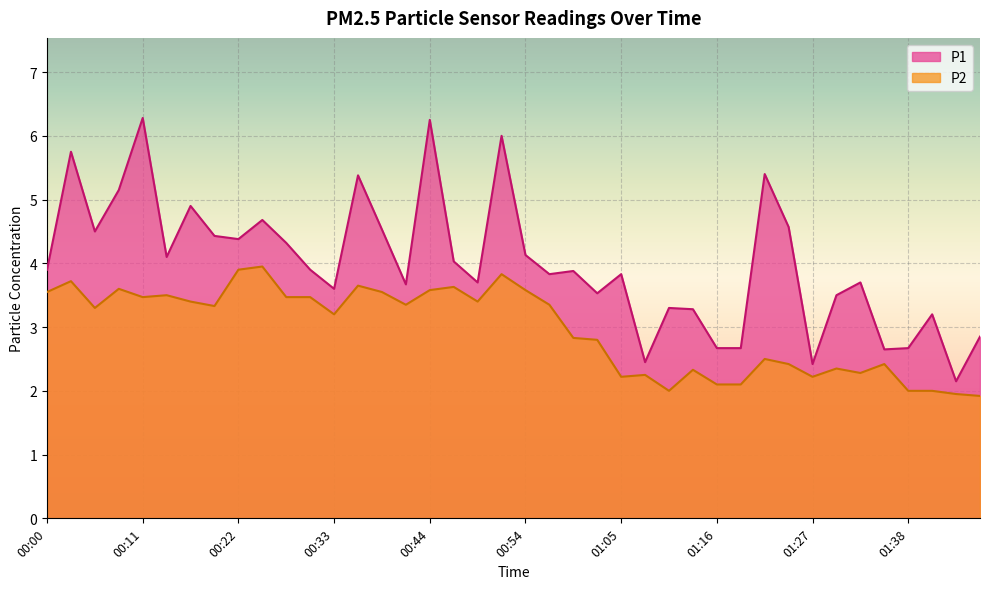

What is the minimum value for P2?

1.9